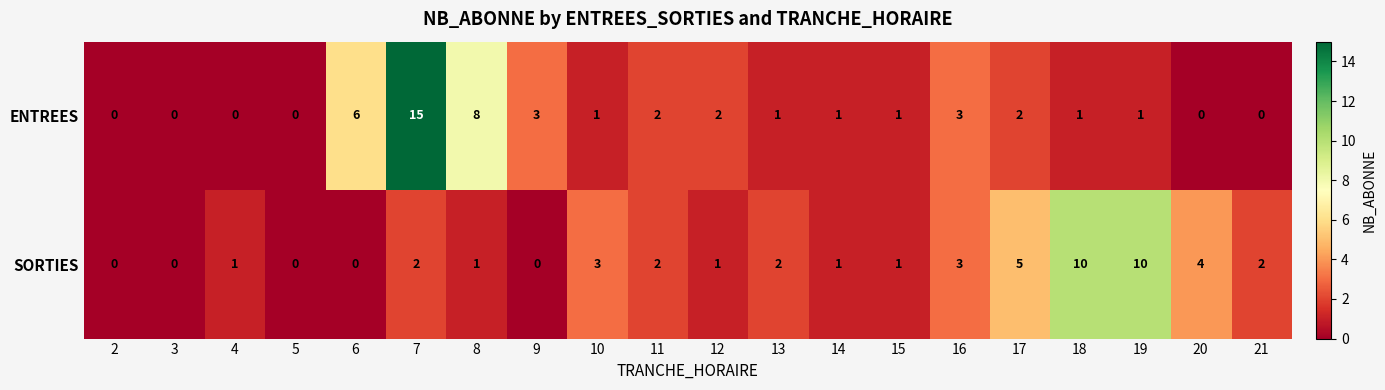

Rank the series by their maximum value, from highest to lowest.

ENTREES, SORTIES